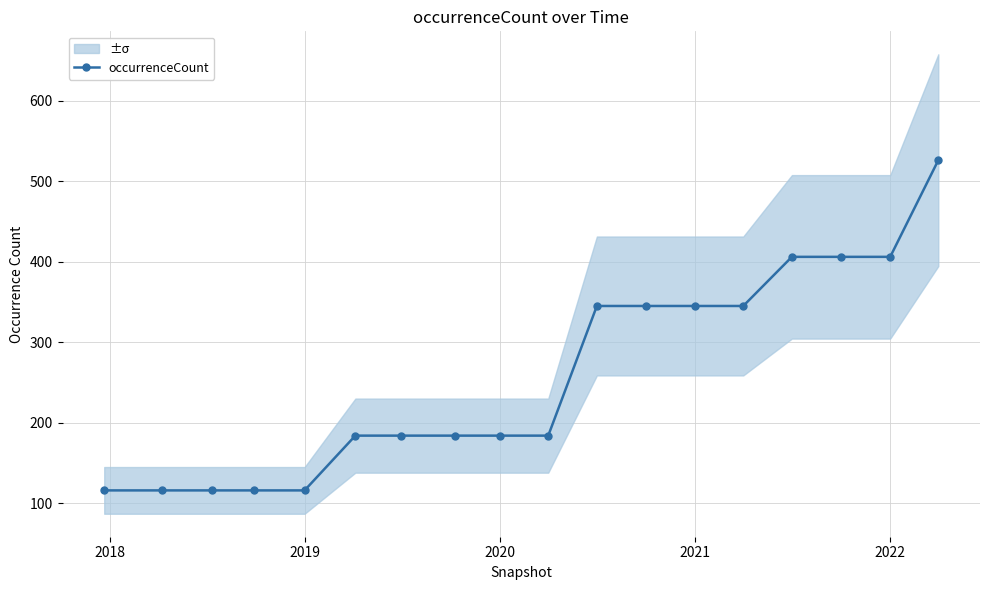

How many data points are above 184?

8